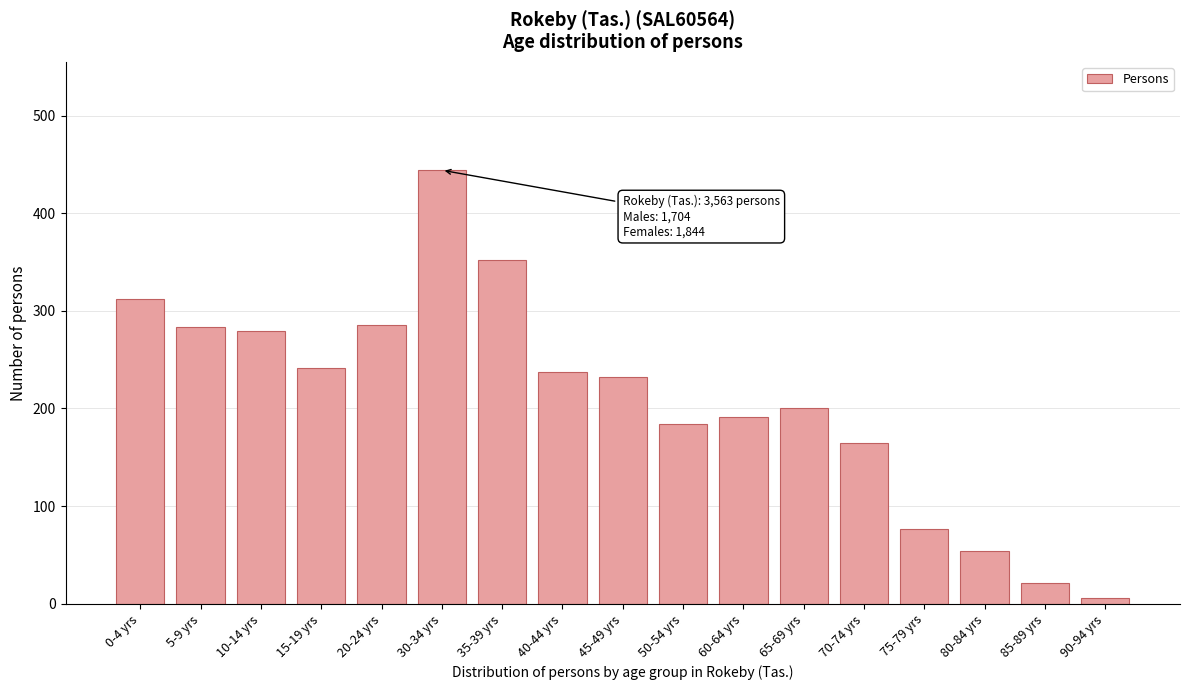

What is the label of the 16th bar from the right?

5-9 yrs